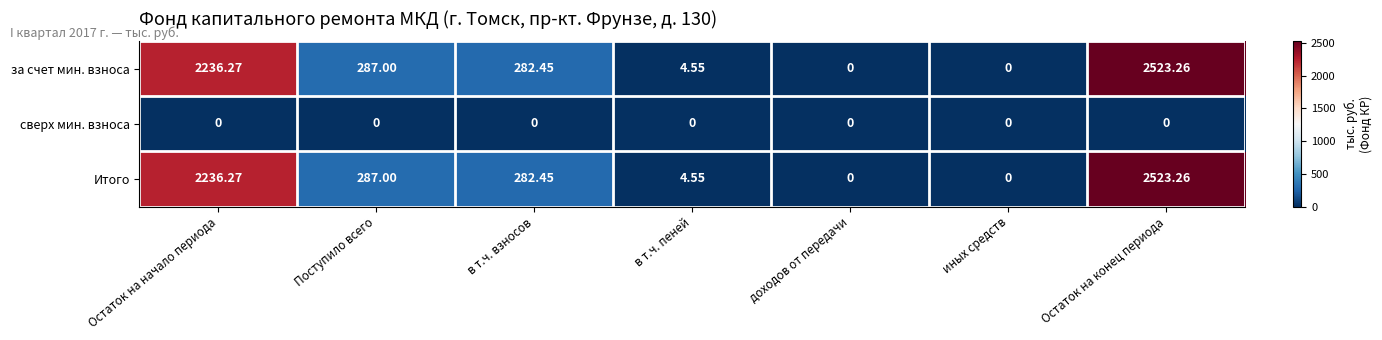

Which category has the highest value across all series?

Остаток на конец периода